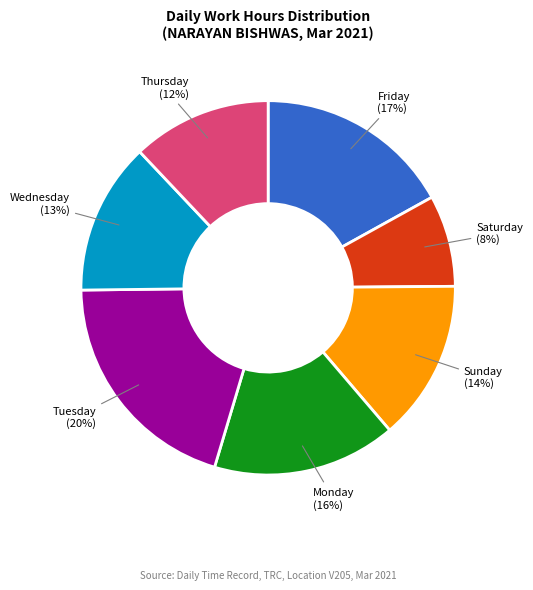

Does Saturday represent more than half of the total?

No